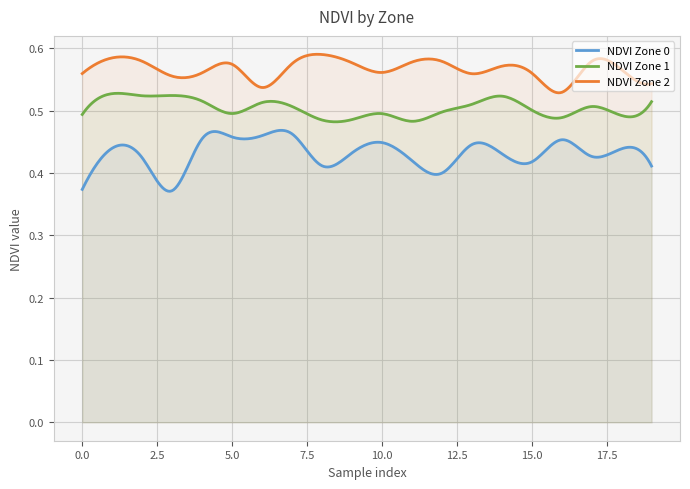

Rank the series by their average value, from lowest to highest.

NDVI Zone 0, NDVI Zone 1, NDVI Zone 2